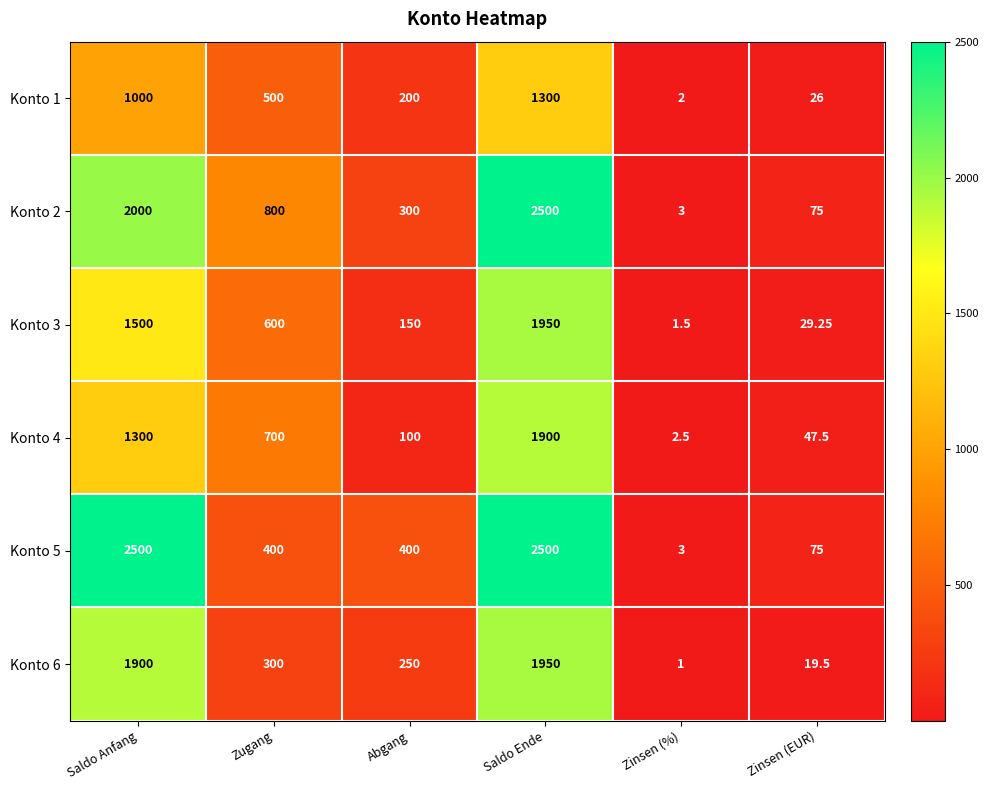

What is the difference between the highest and lowest values at Saldo Anfang?

1500.0